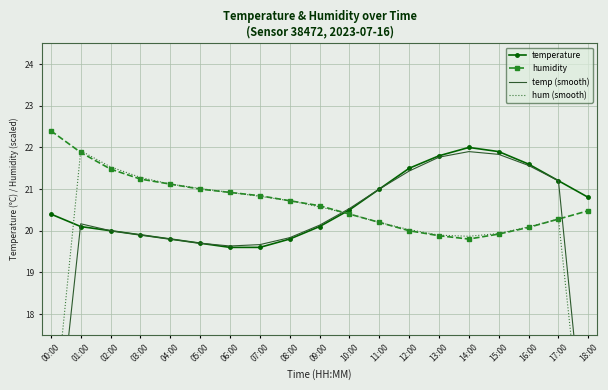

Where does the humidity series first go above 20?

00:00